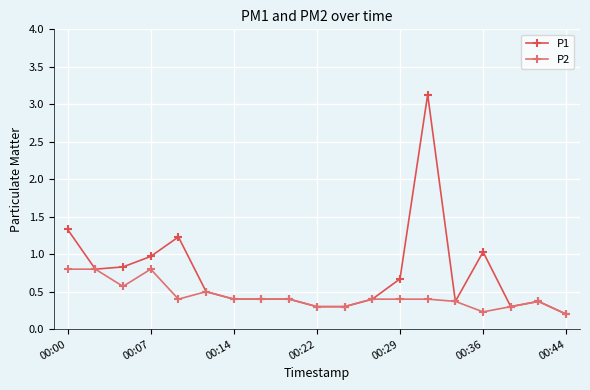

Which series has the largest range (max minus min)?

P1